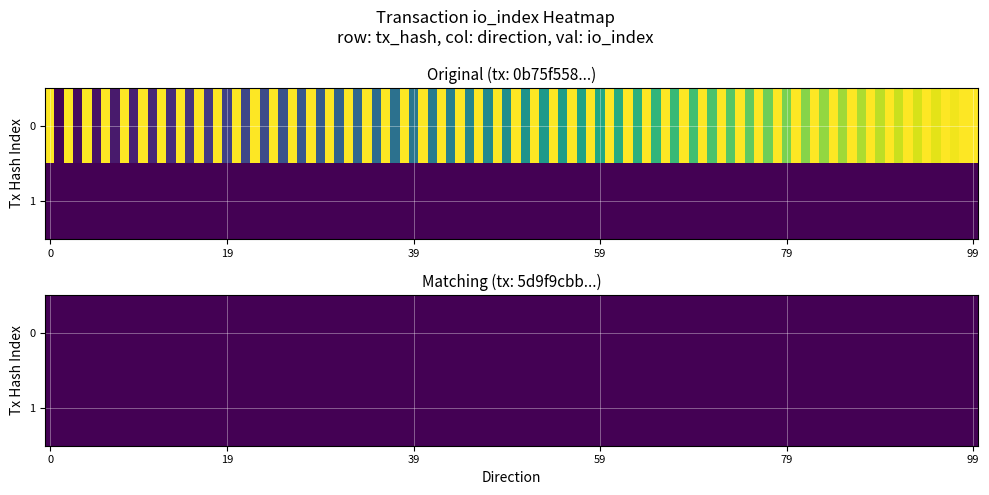

List the series in order of their peak value, highest first.

0b75f558807864487b55426e2016f9a48d6d4fe, 5d9f9cbb3fe230709b1578ae4aa6d7b670ca130